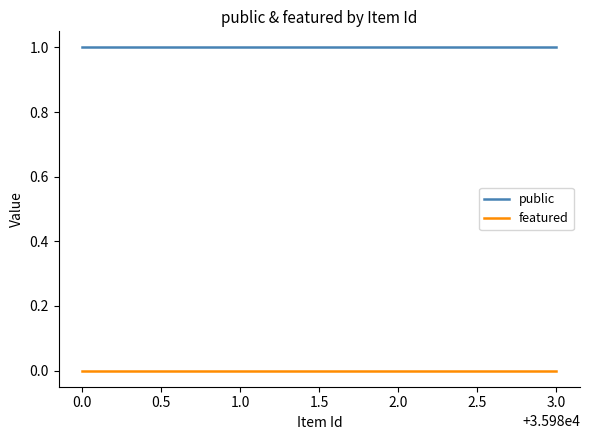

The public series shows 0 at 2.0. True or false?

False